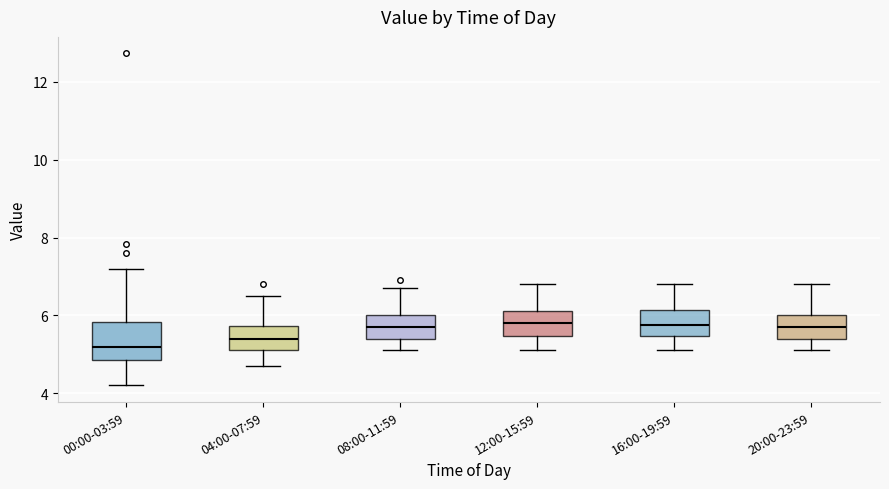

Where does the median line of the box for 12:00-15:59 sit on the y-axis? The values are not printed on the chart, so give them approximately, as read against the axis.

5.8